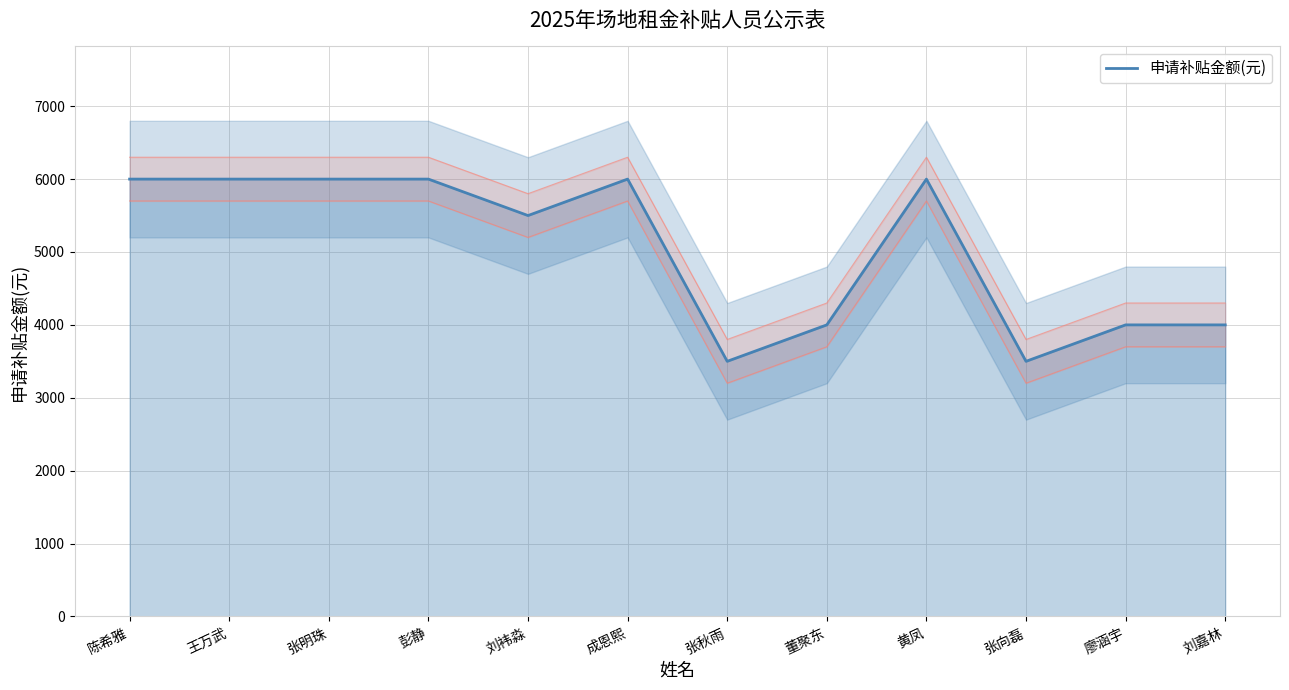

Rank the categories by value from lowest to highest.

张秋雨, 张向磊, 董聚东, 廖涵宇, 刘嘉林, 刘袆淼, 陈希雅, 王万武, 张明珠, 彭静, 成恩熙, 黄凤